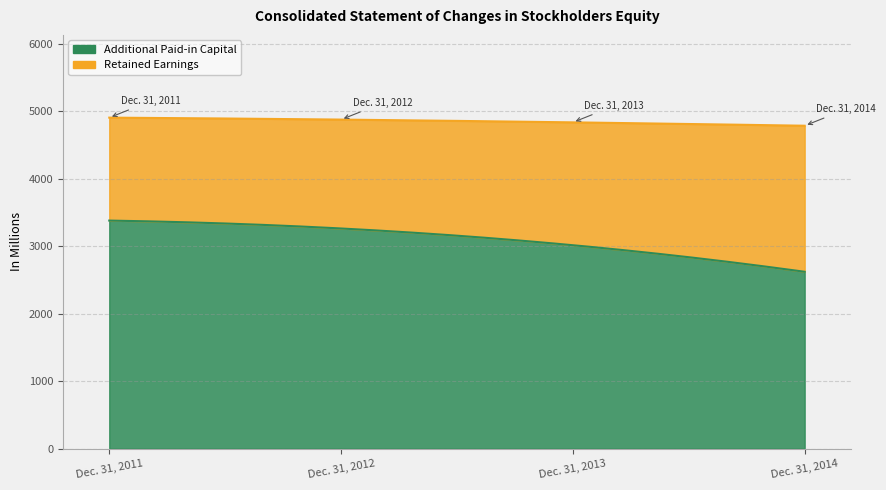

How many values in the Retained Earnings series exceed 1821?

1